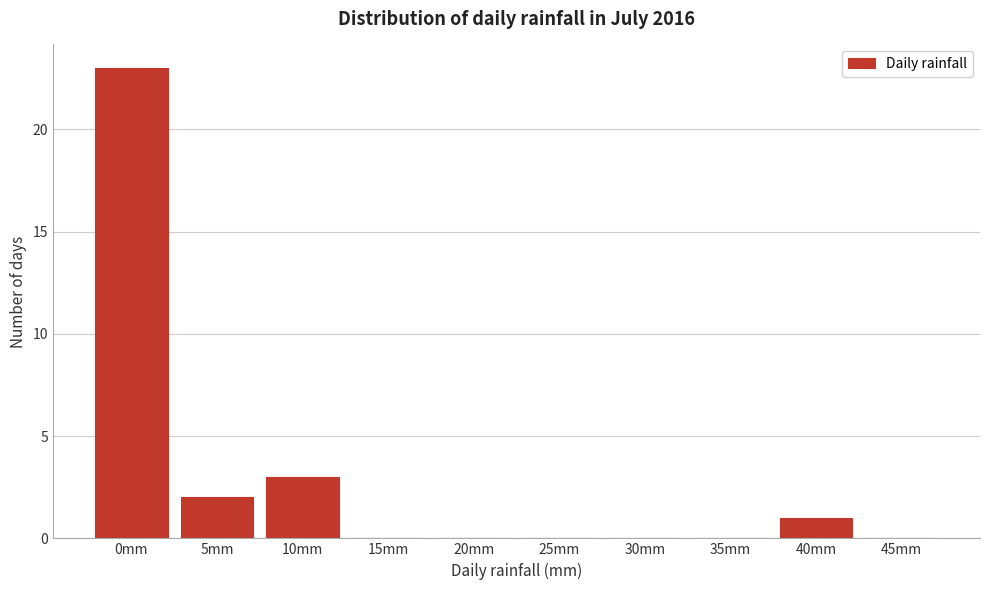

Reading right to left, transcribe all the data shown in this chart.

45mm=0	40mm=1	35mm=0	30mm=0	25mm=0	20mm=0	15mm=0	10mm=3	5mm=2	0mm=23